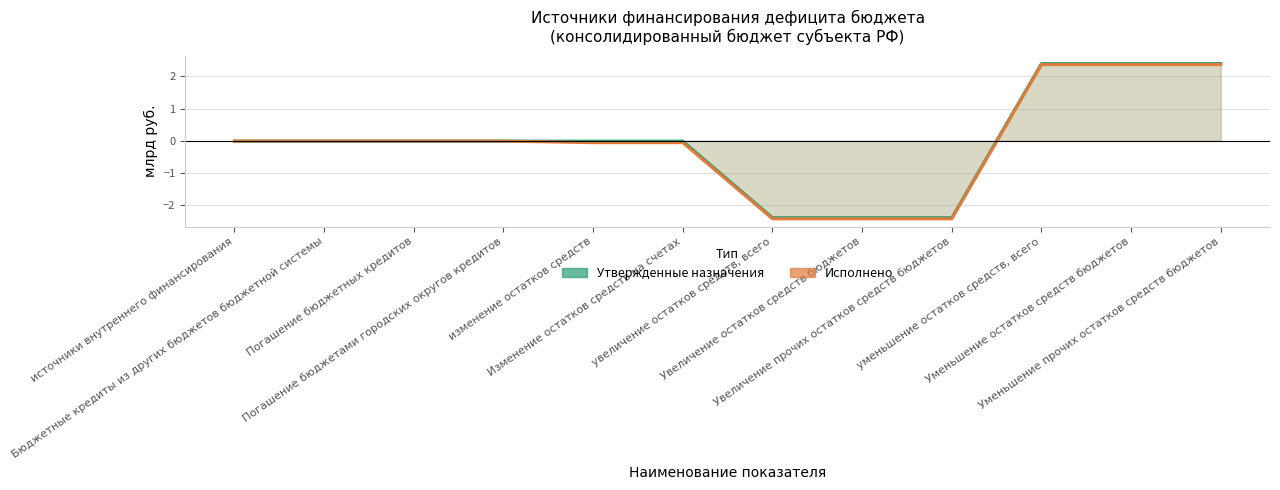

What is the value of the Исполнено (консол. бюджет) point at the 8th from the left?

-2.4